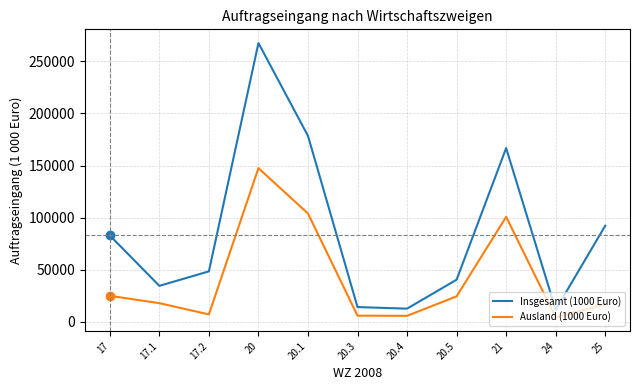

Where is Insgesamt (1000 Euro) nearest to the value 139611?

21